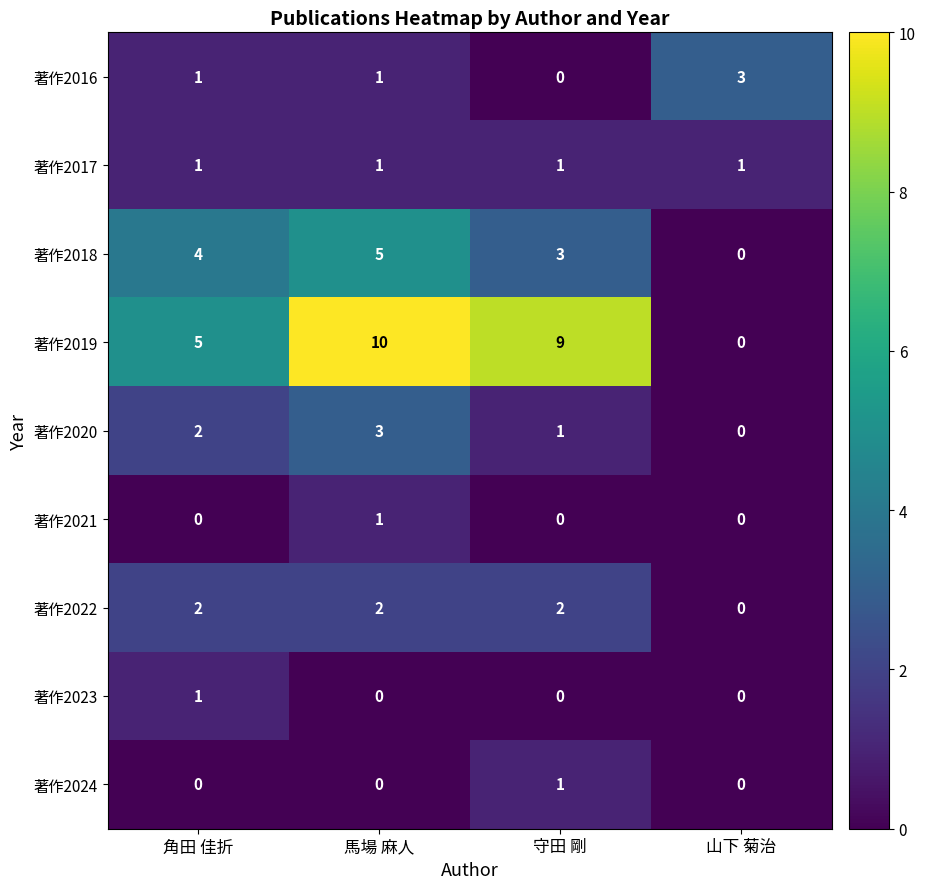

What is the maximum value shown in the chart?

10